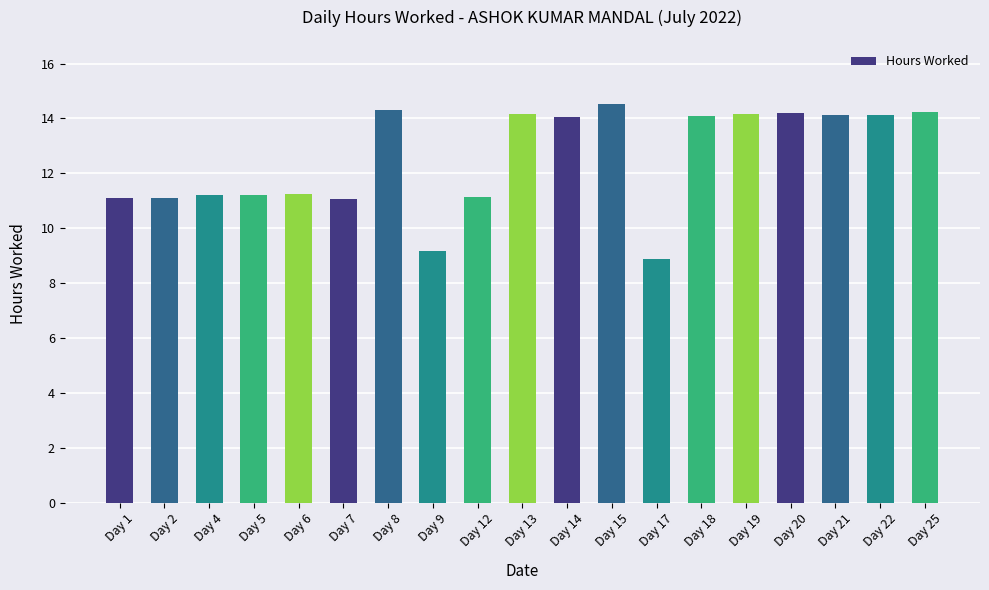

What is the smallest value displayed?

8.9